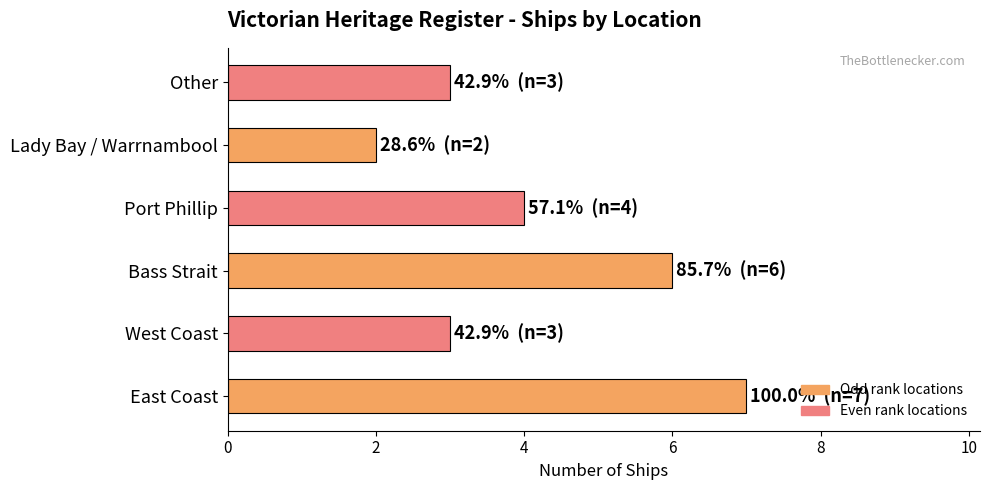

Count the values in the range 3 to 6.

4